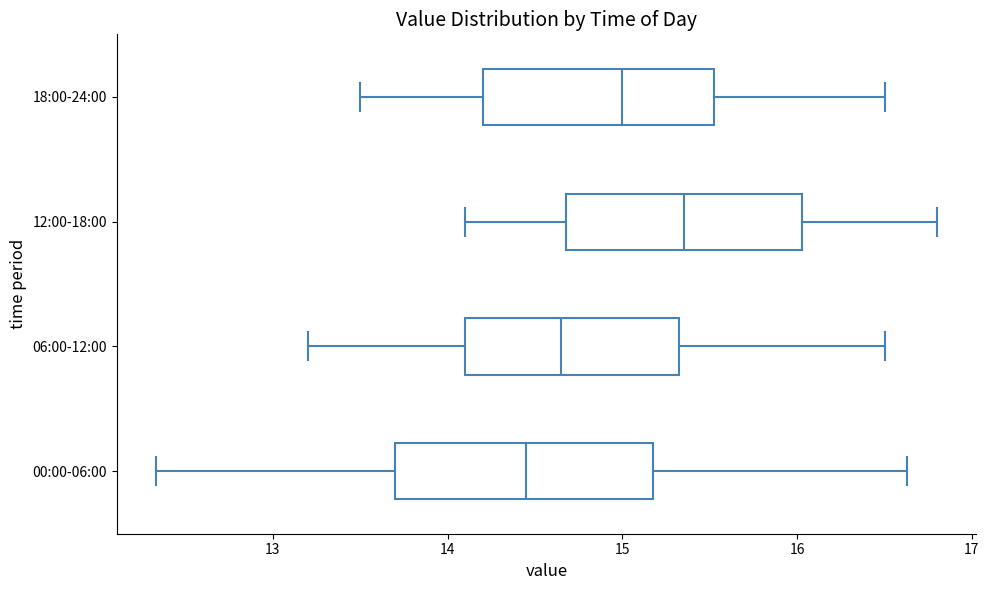

Where does the median line of the box for 18:00-24:00 sit on the x-axis? The values are not printed on the chart, so give them approximately, as read against the axis.

15.0